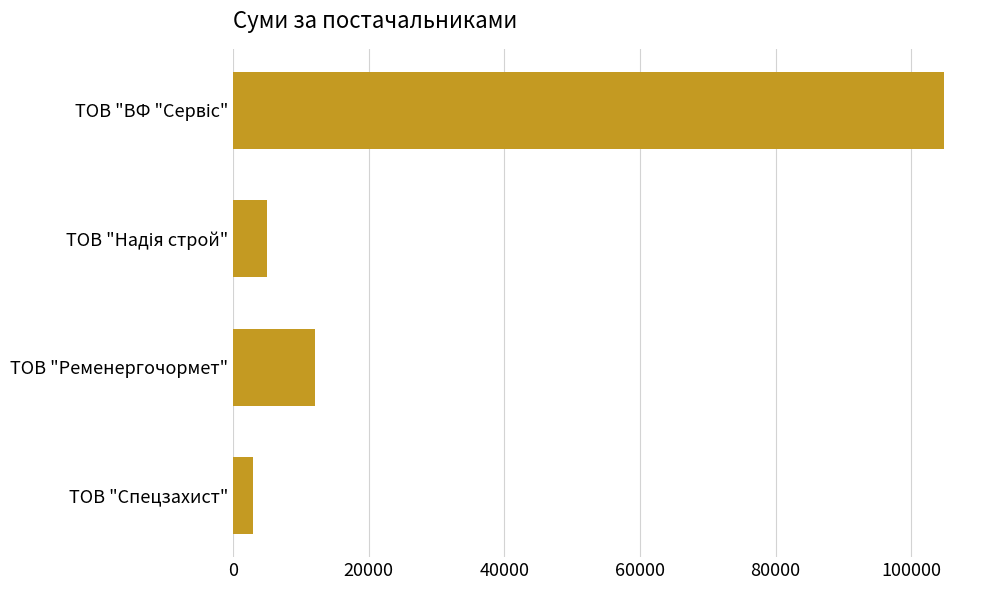

The value at ТОВ "Спецзахист" is 2997.0. True or false?

True